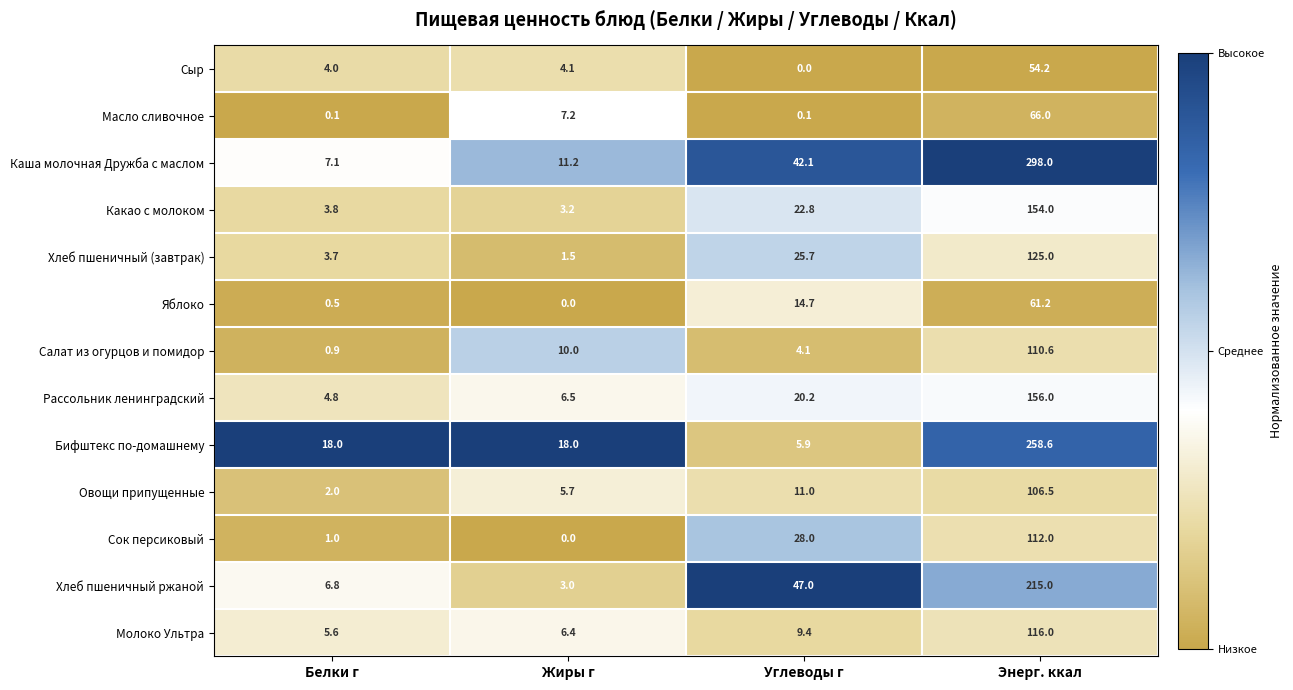

What is the sum of the Бифштекс по-домашнему values at Жиры г and Белки г?

36.0